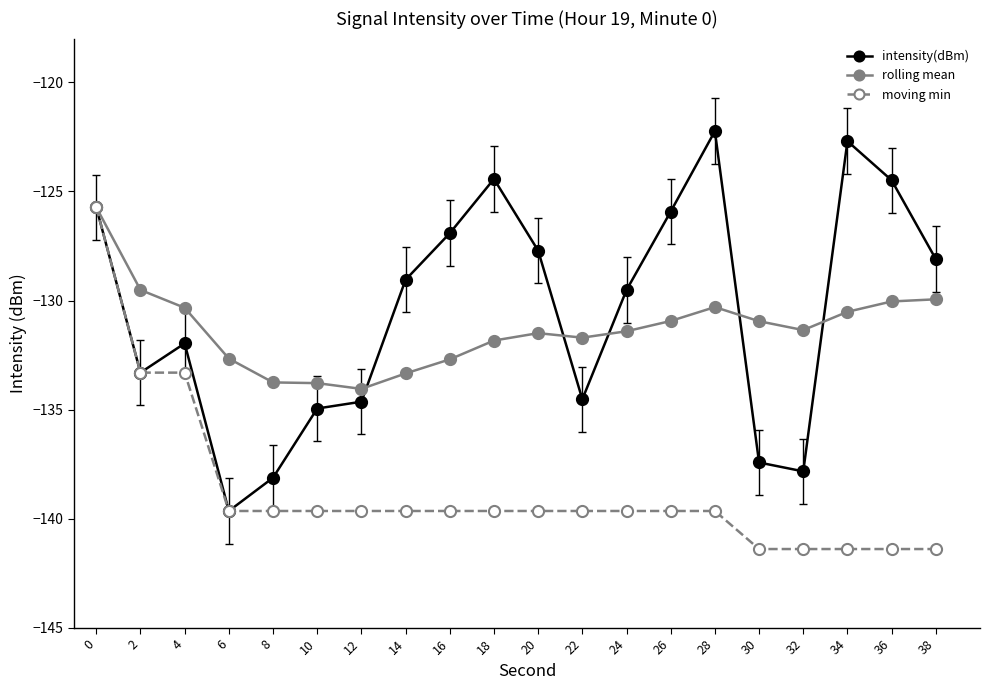

The value of rolling mean at 12 is -188.7. True or false?

False